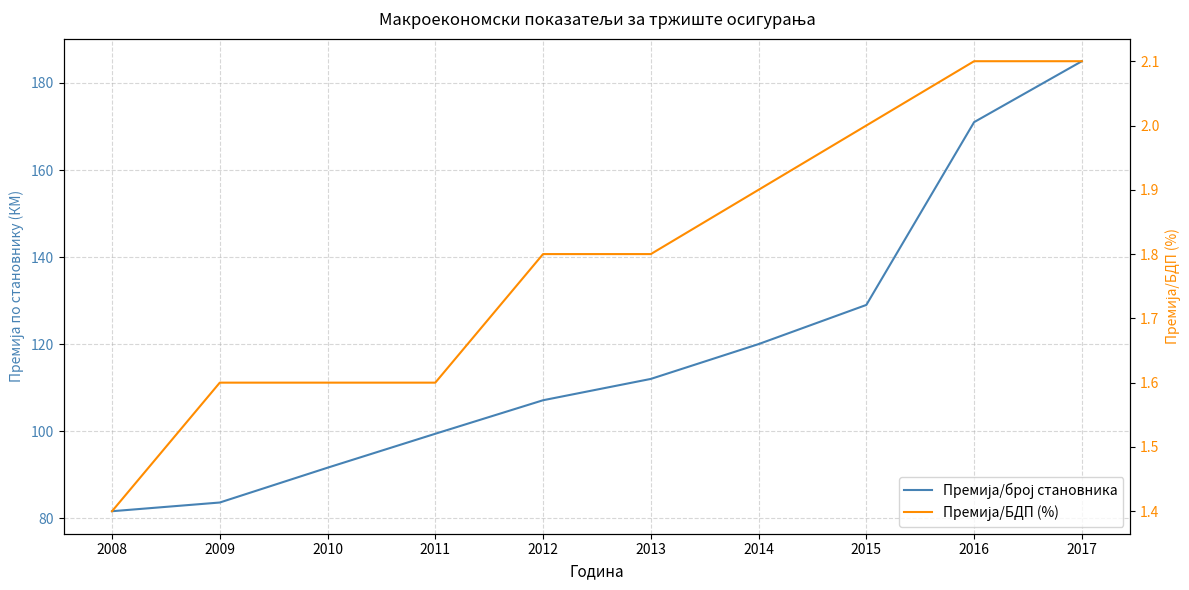

How many Премија/БДП (%) values are between 1 and 2?

8